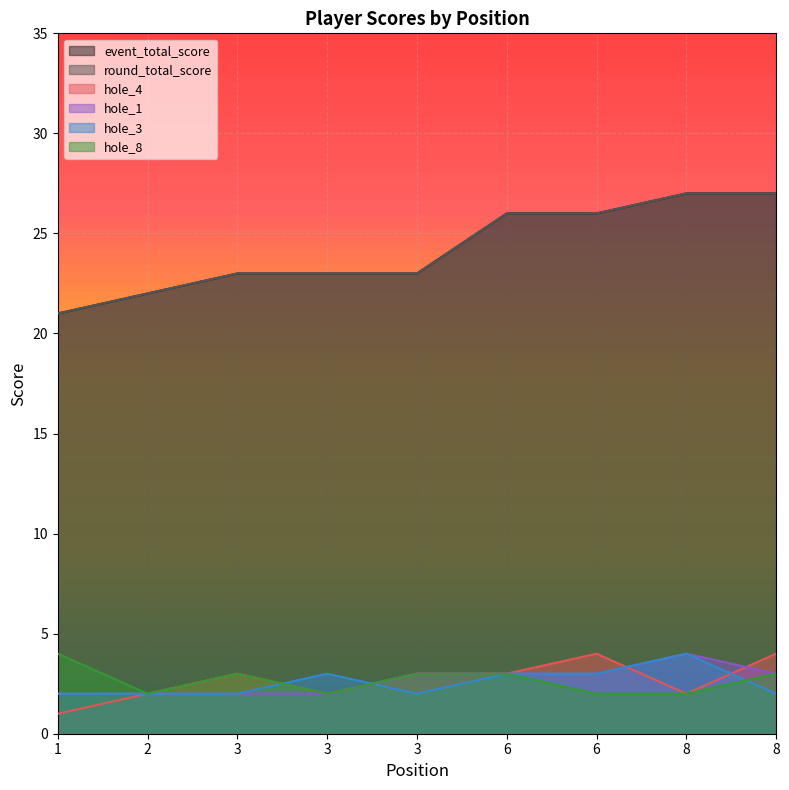

At which label does hole_3 reach its peak?

8